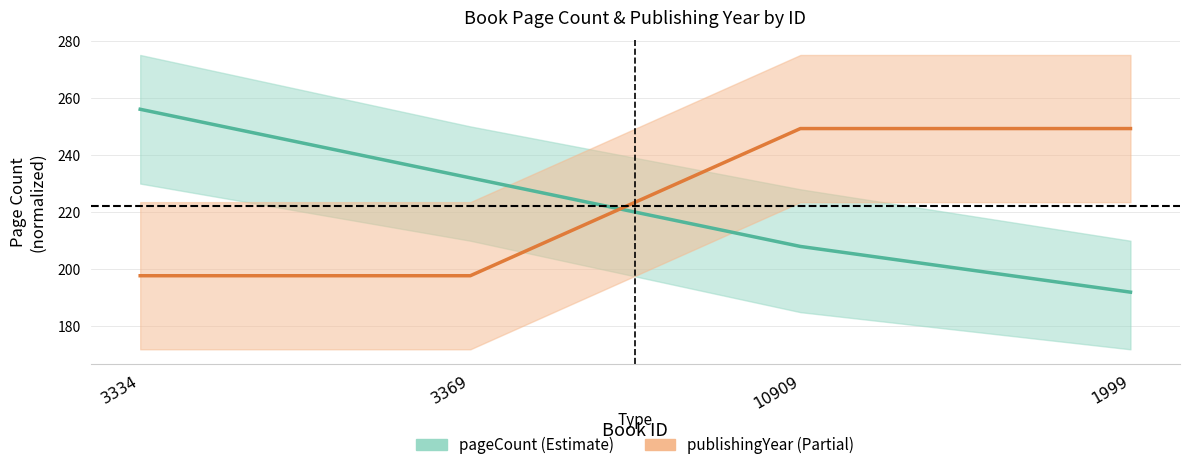

What is the value of the publishingYear point at the 3rd from the left?

249.2